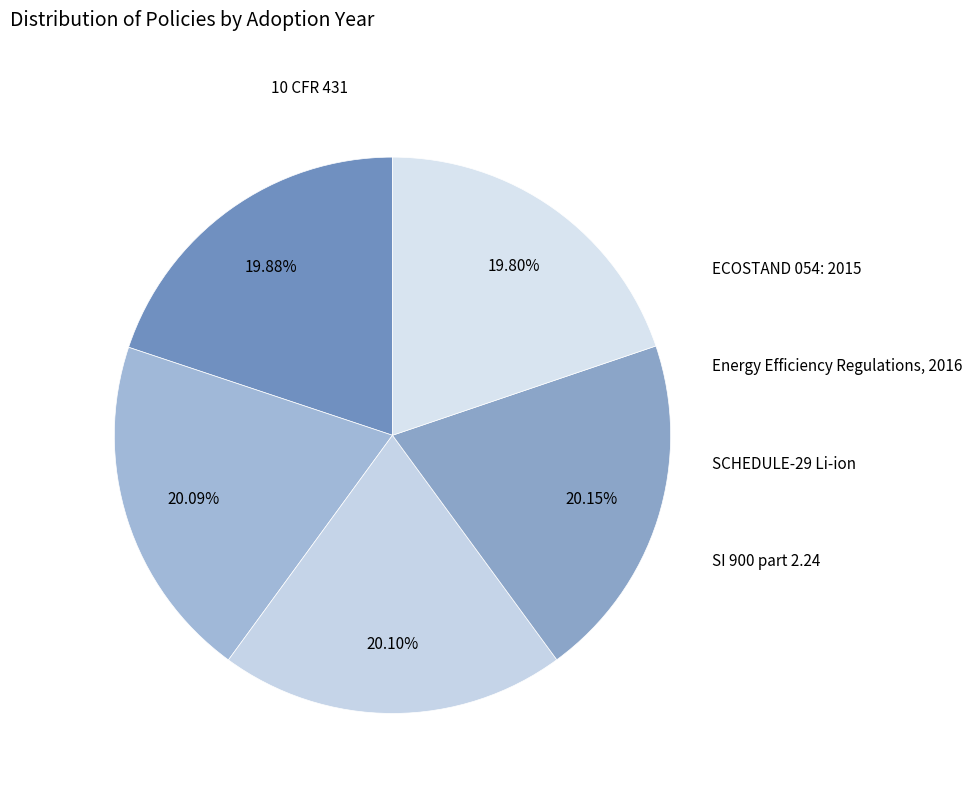

Which category has the biggest portion of the pie?

SCHEDULE-29 Li-ion